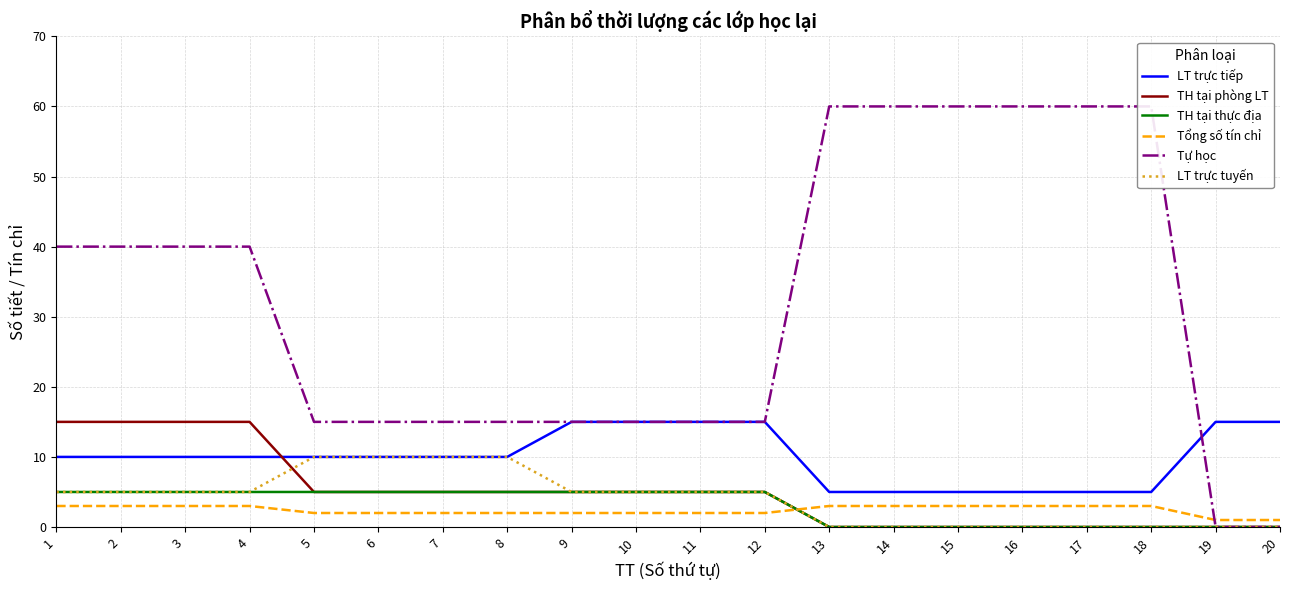

Is the value of LT trực tuyến at 2 greater than the value of Tổng số tín chỉ at 15?

Yes